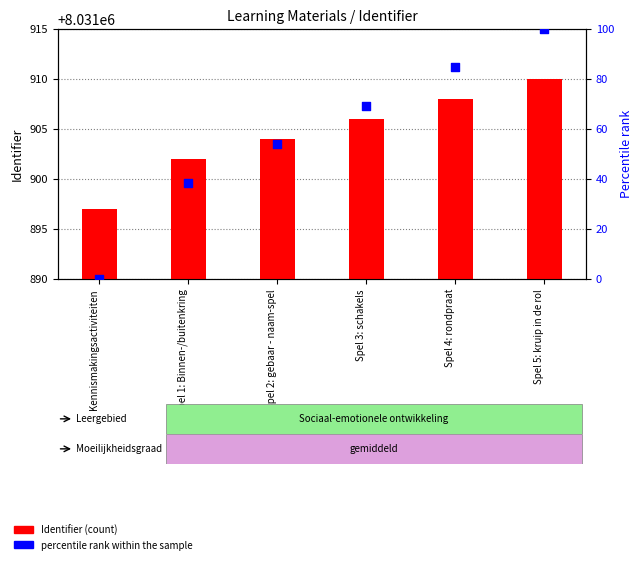

At how many categories does at least one series exceed 4654702?

6